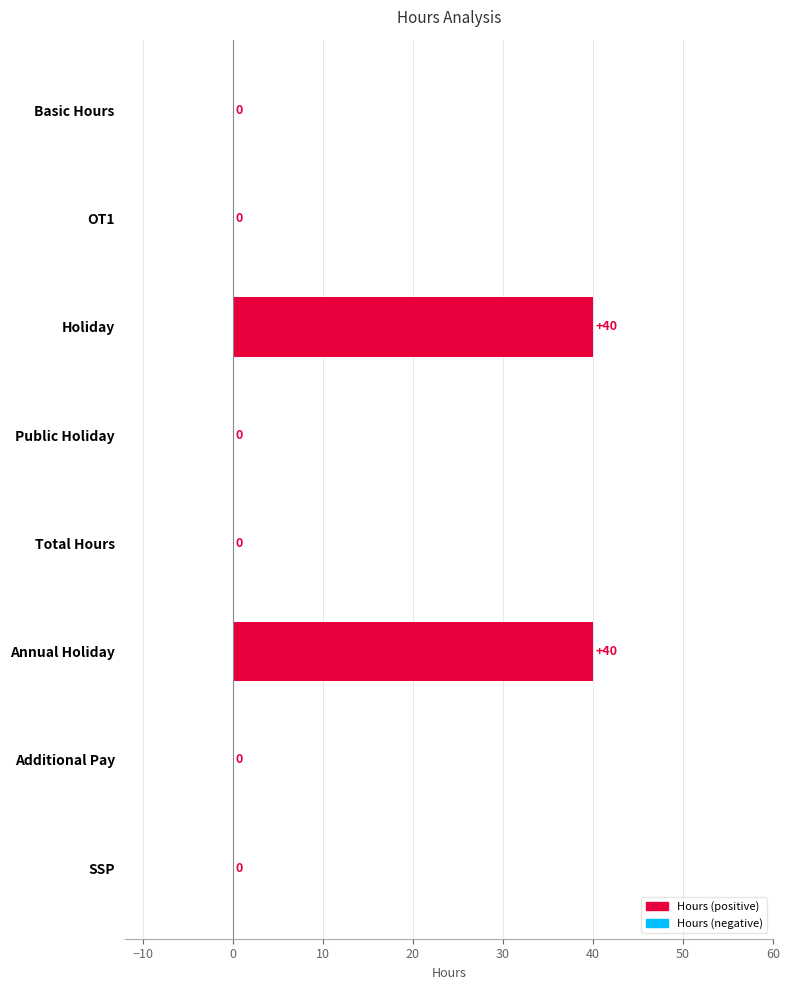

The chart shows a value of 13 at Public Holiday. True or false?

False